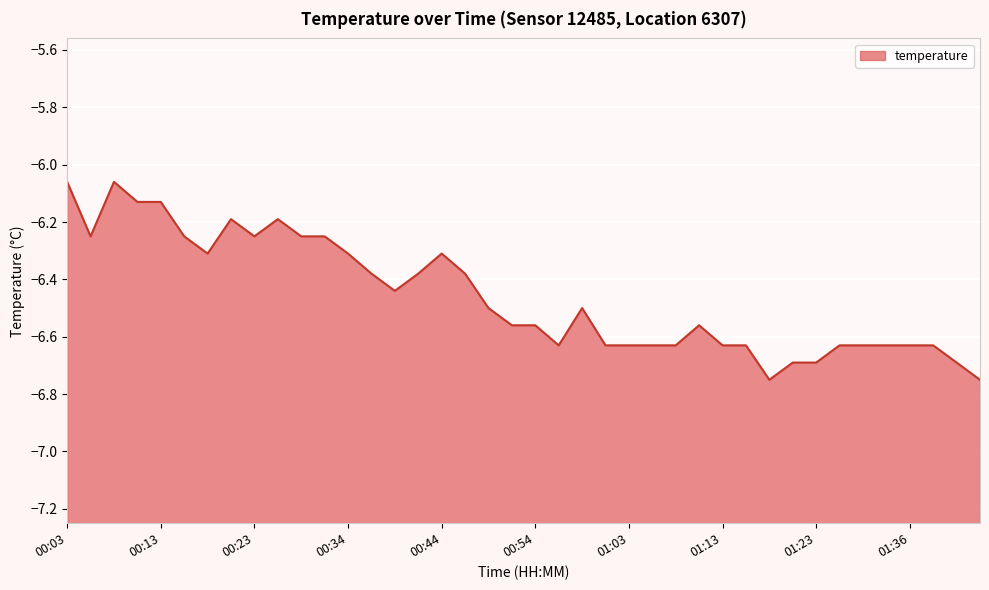

How many interior local peaks (higher than both neighbors) does the data have?

6